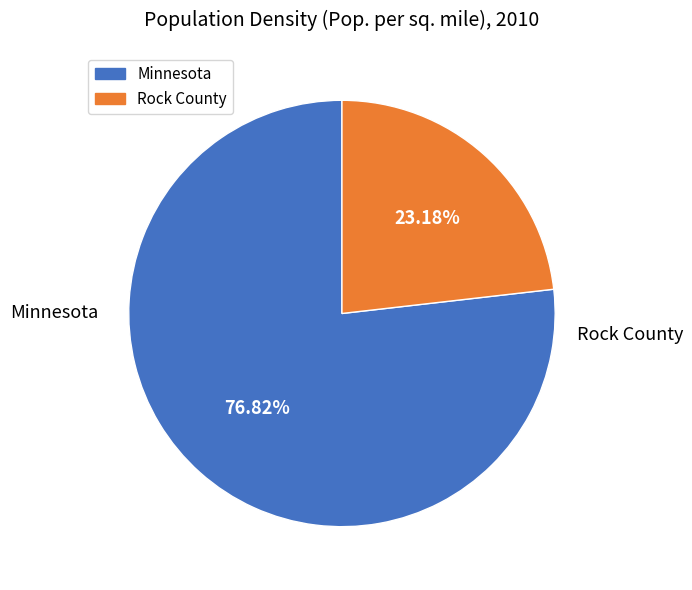

Rank the categories by value from highest to lowest.

Minnesota, Rock County